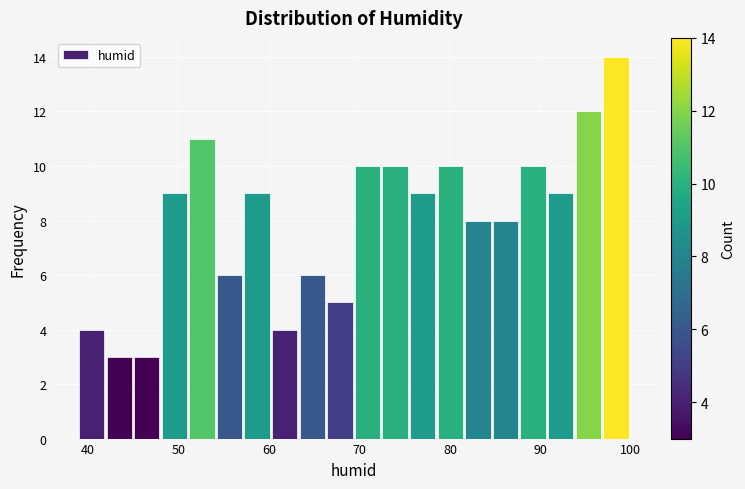

Around what value on the x-axis is the tallest bar? Give the approximate position of its centre, as read against the axis.

98